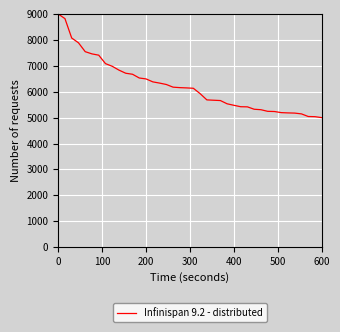

Does the chart have visible grid lines?

Yes